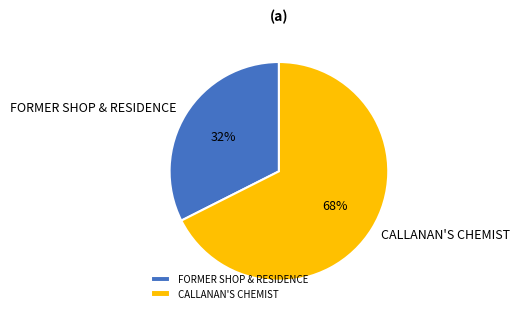

Which category has the smallest portion of the pie?

FORMER SHOP & RESIDENCE